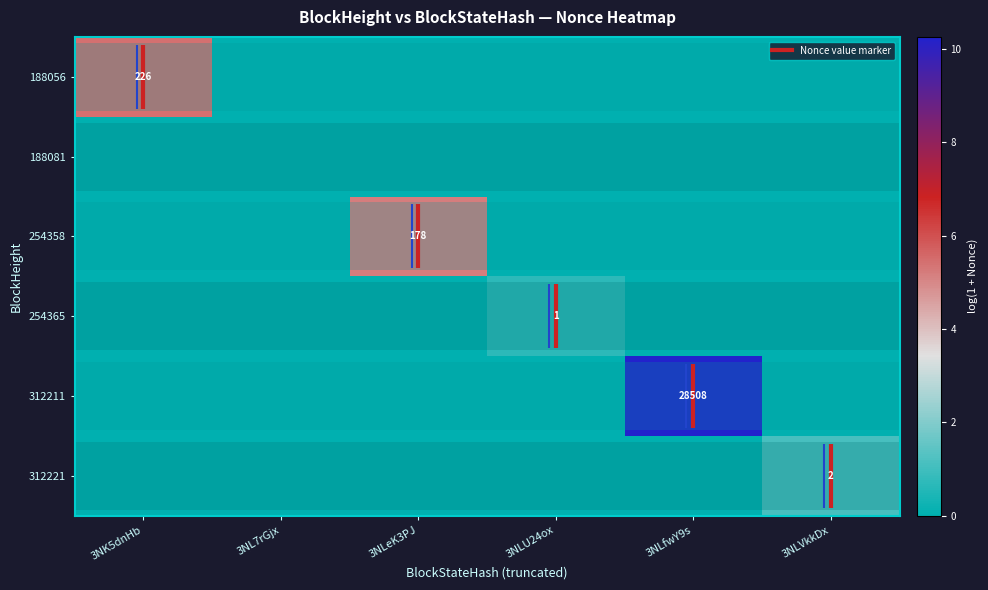

List the series in order of their peak value, highest first.

312211, 188056, 254358, 312221, 254365, 188081